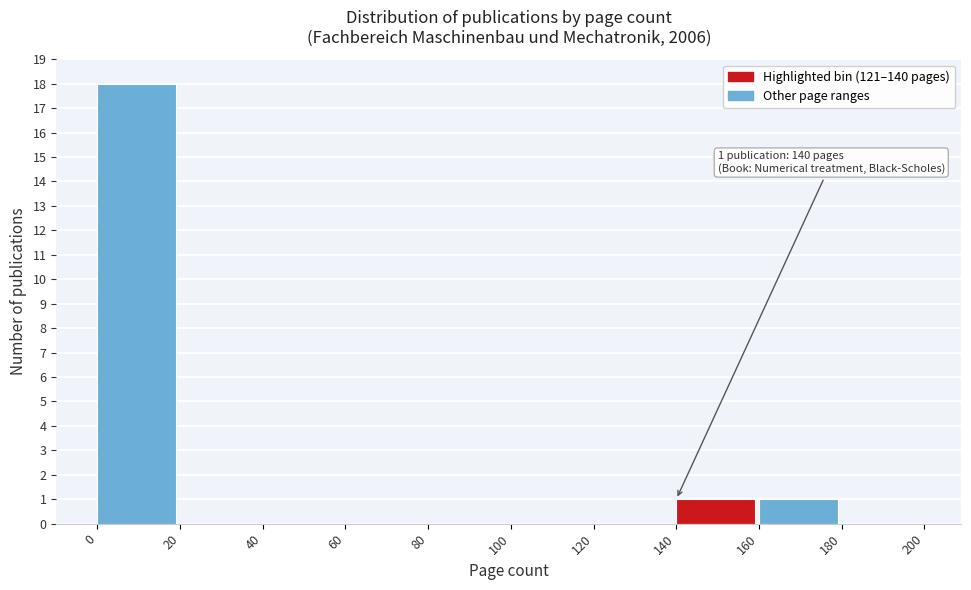

Which range on the x-axis has the tallest bar?

0 to 20